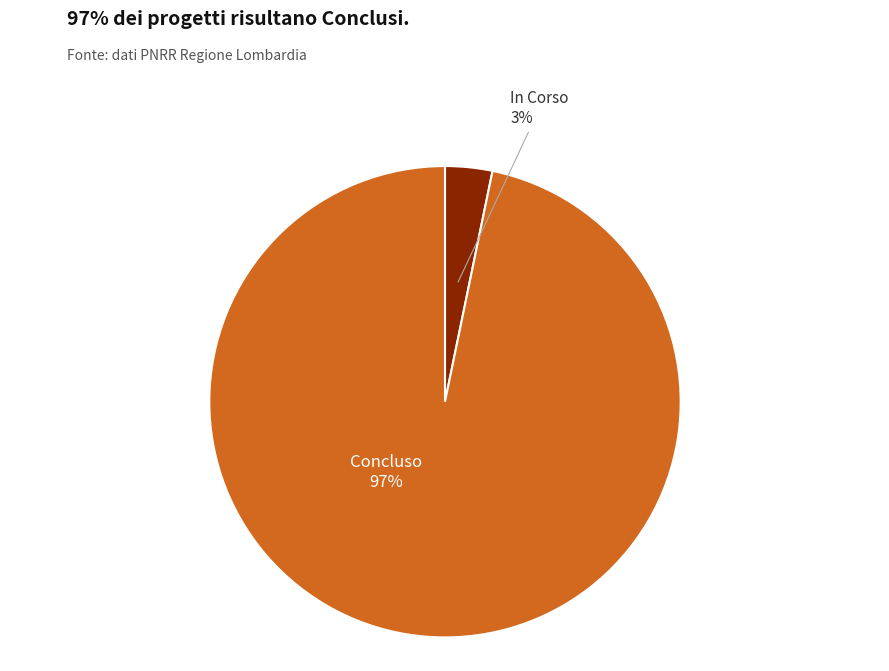

True or false: In Corso accounts for 17% of the total.

False